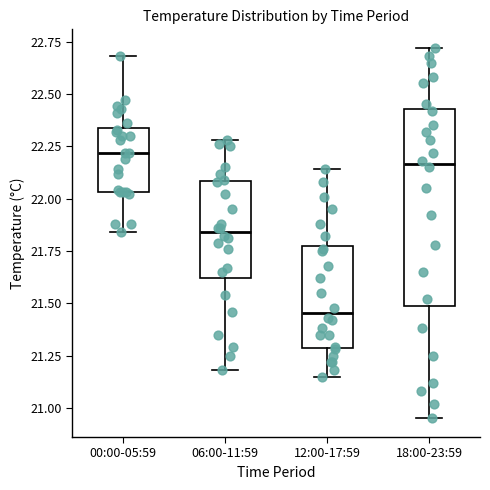

Where does the lower whisker of the box for 06:00-11:59 end on the y-axis? The values are not printed on the chart, so give them approximately, as read against the axis.

21.20